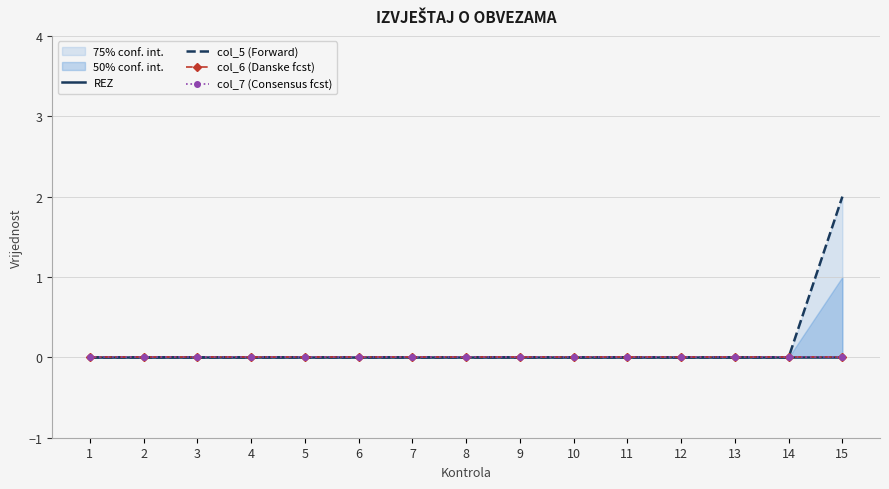

Which label corresponds to the smallest value in the chart?

1